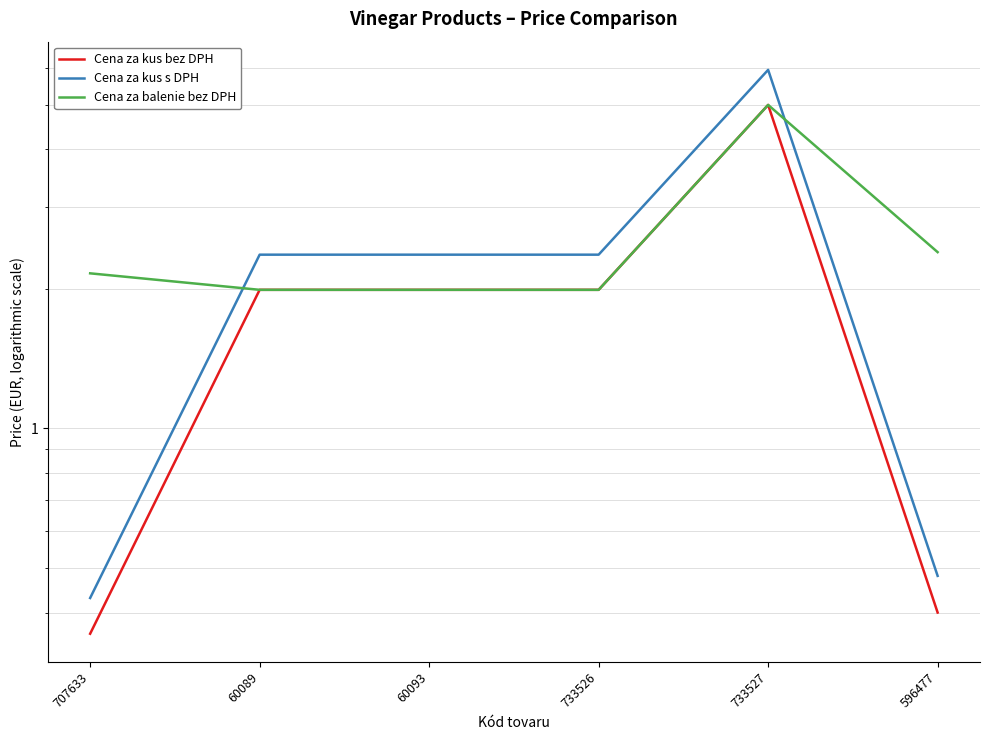

How many data points in Cena za balenie bez DPH are above 2?

3